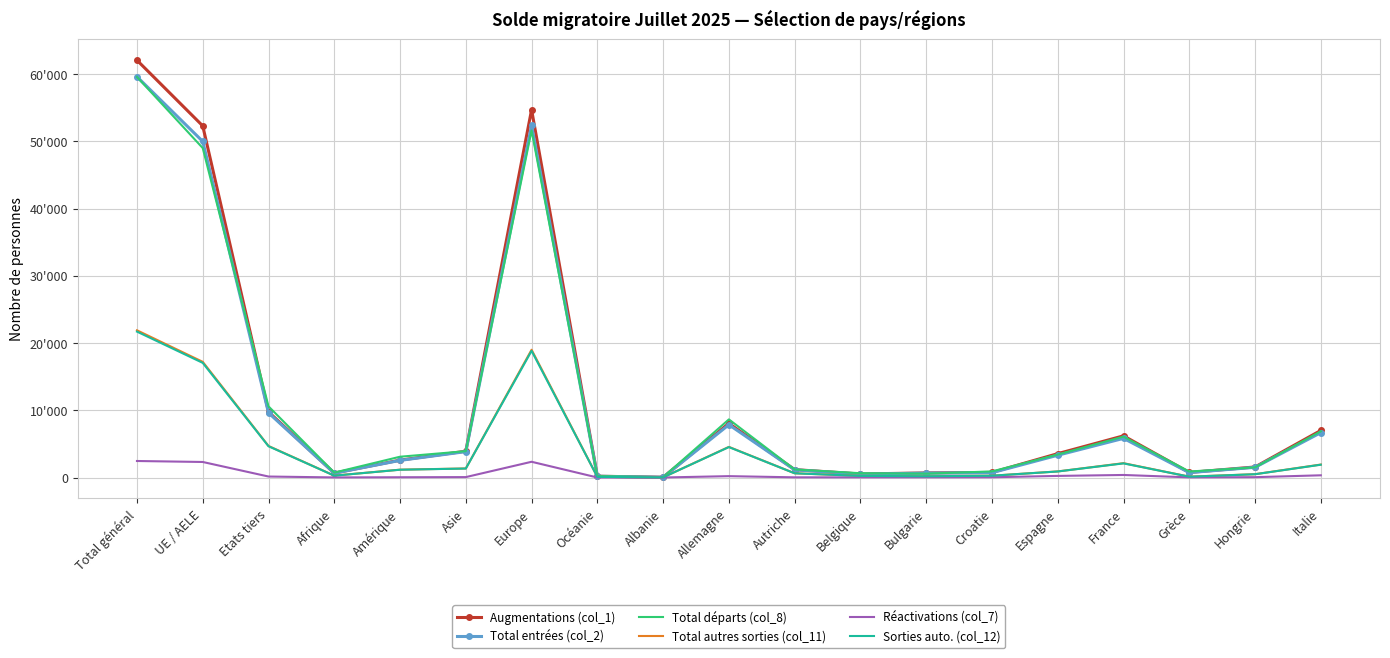

True or false: Réactivations (col_7) and Sorties auto. (col_12) cross at least once.

False